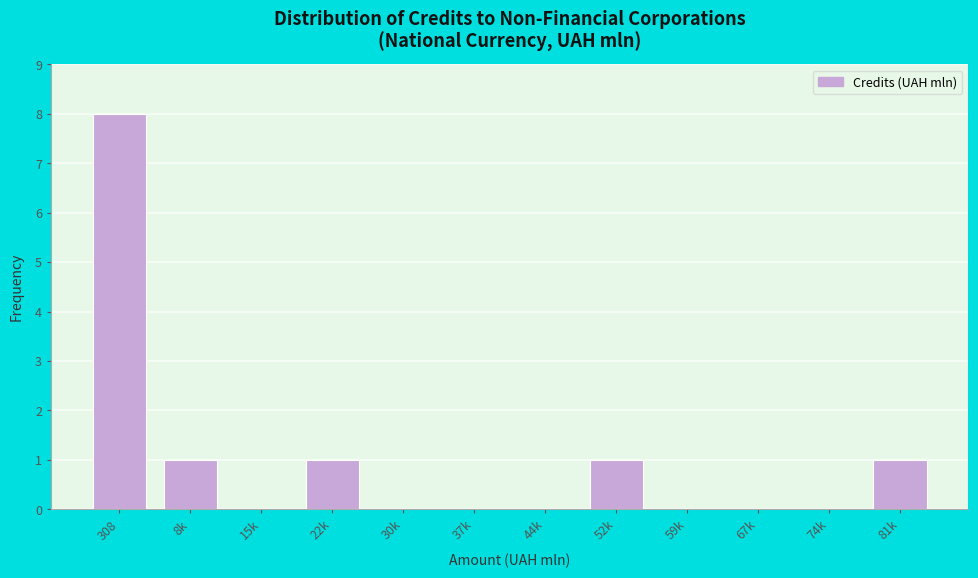

Reading right to left, what are all the values shown in this chart?

81k=1	74k=0	67k=0	59k=0	52k=1	44k=0	37k=0	30k=0	22k=1	15k=0	8k=1	308=8